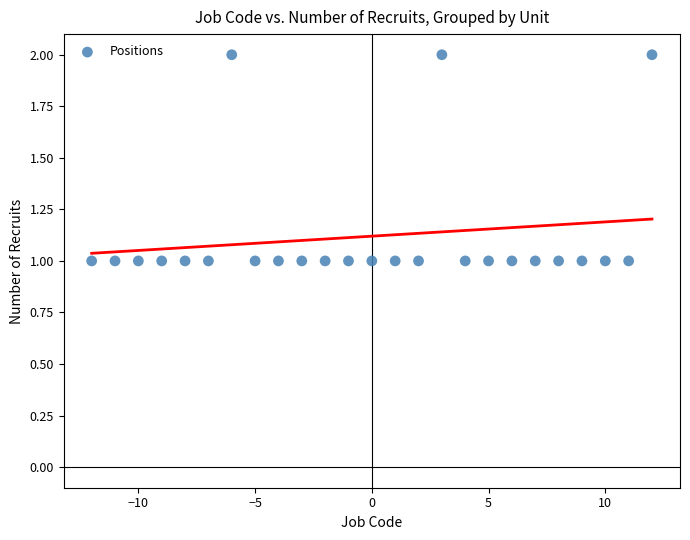

What is the range of X values (max minus min)?

24